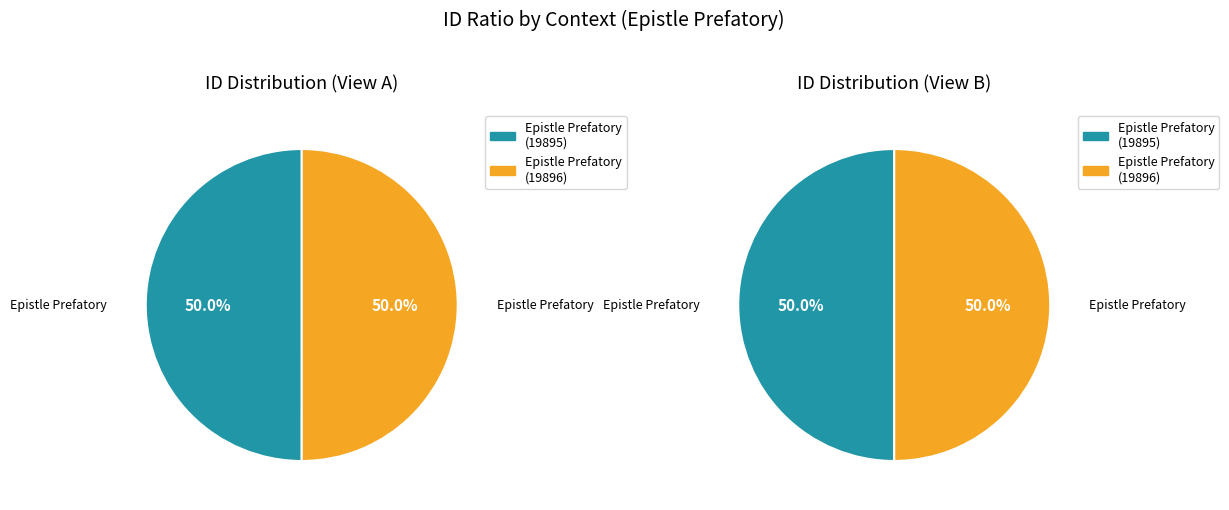

To the nearest percent, what percentage of the pie is Epistle Prefatory (19895)?

50%